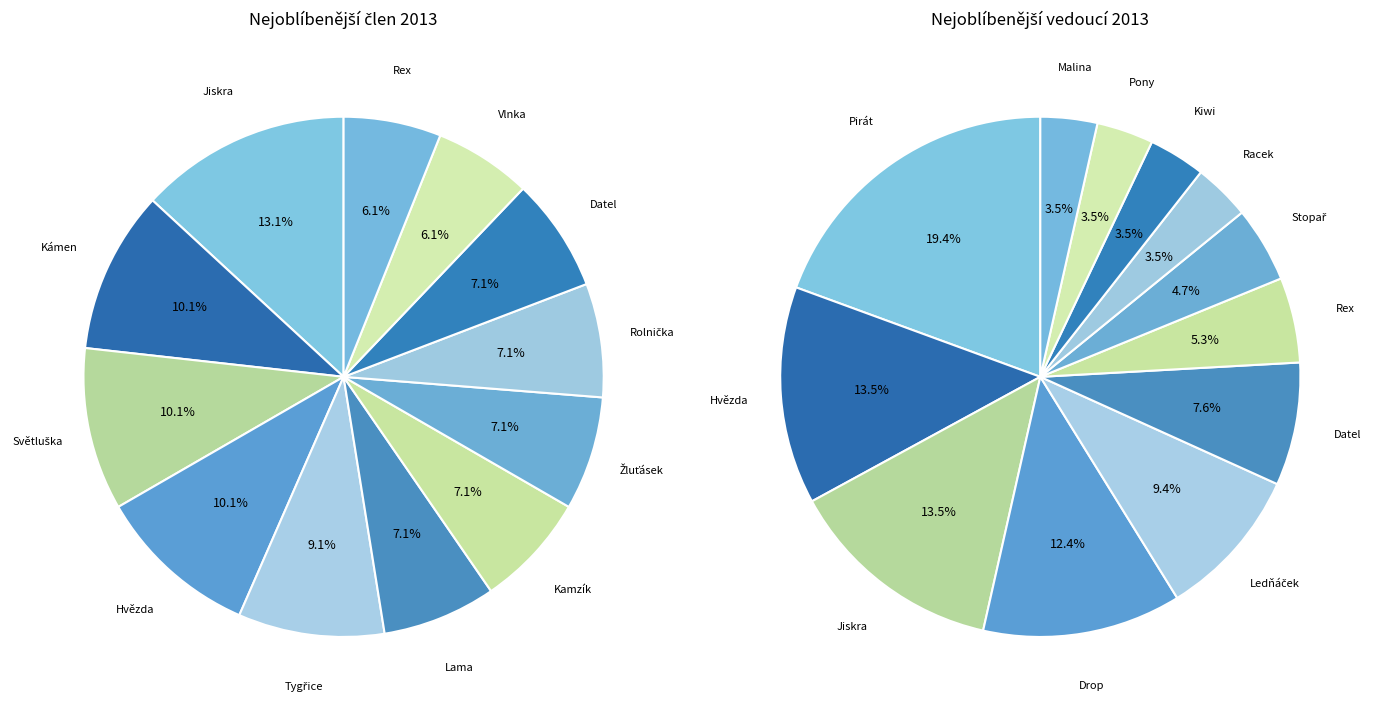

To the nearest percent, what is the combined percentage of Rex and Kamzík?

13%